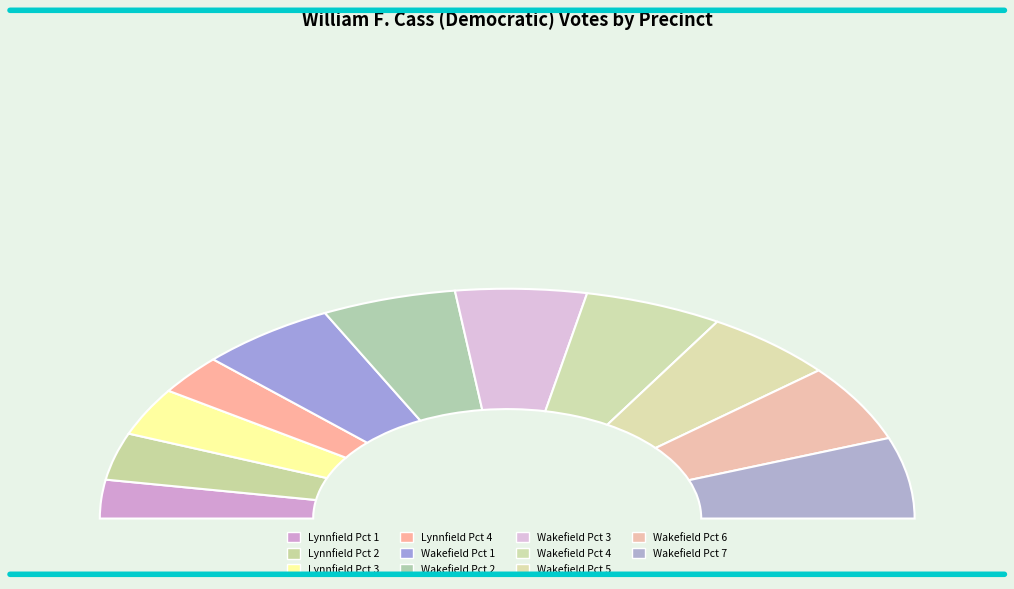

Which slice is the smallest?

Lynnfield Pct 1